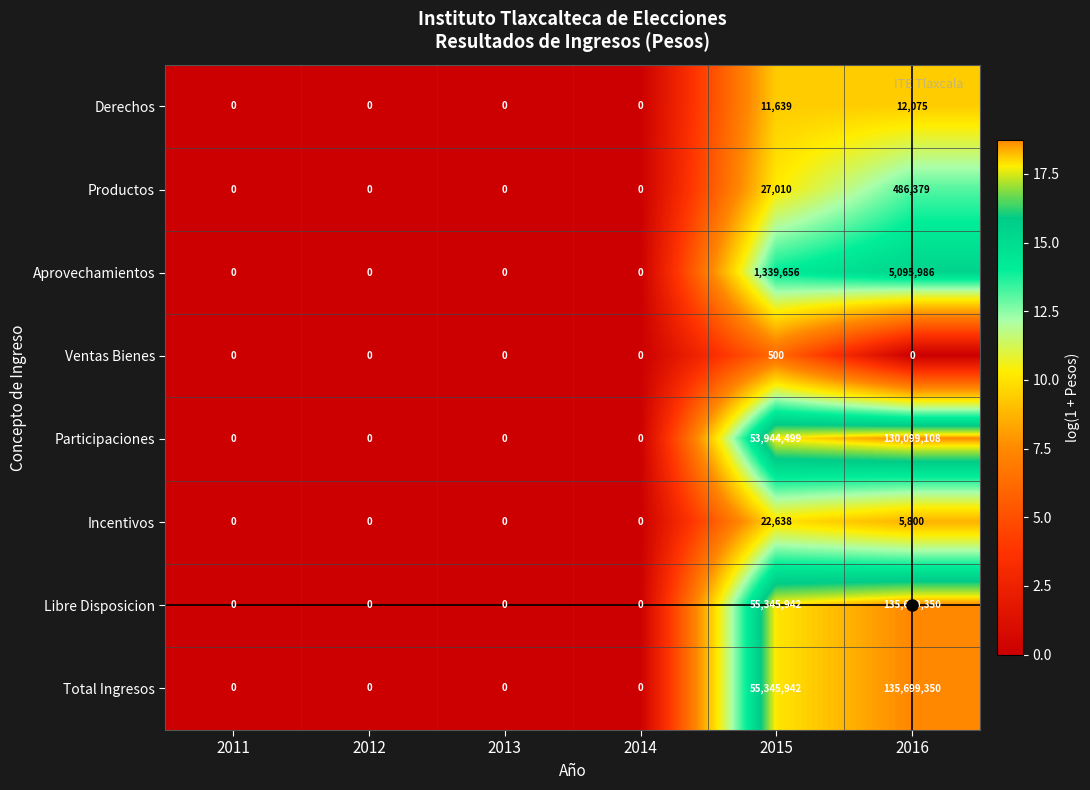

At which category is the sum across all series the highest?

2016